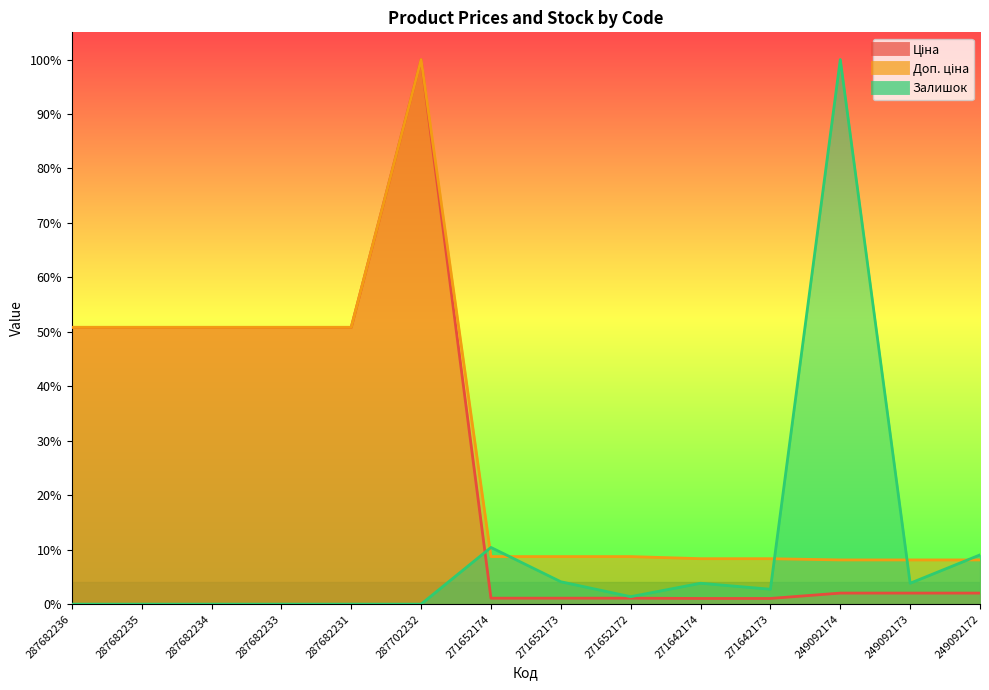

How many lines are shown in the chart?

3